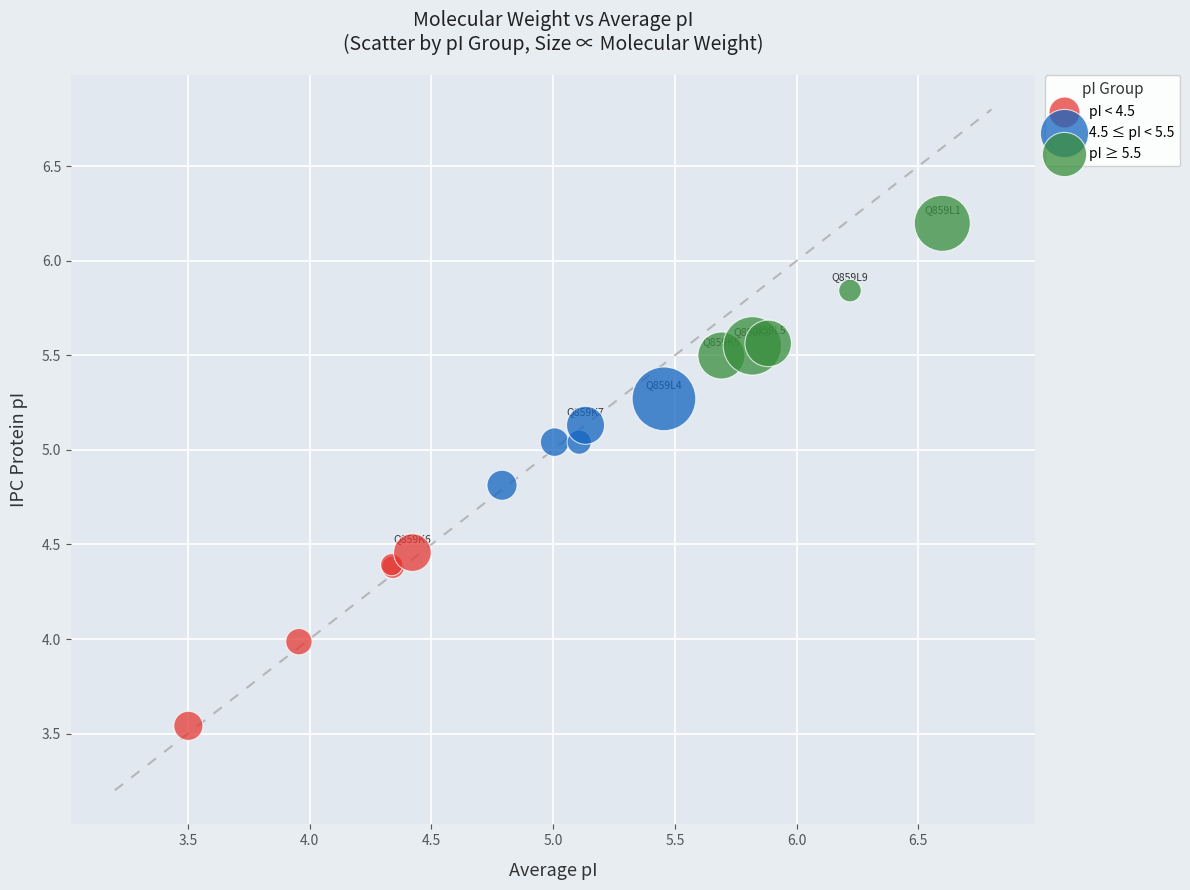

Which series contains the highest Y value?

pI ≥ 5.5